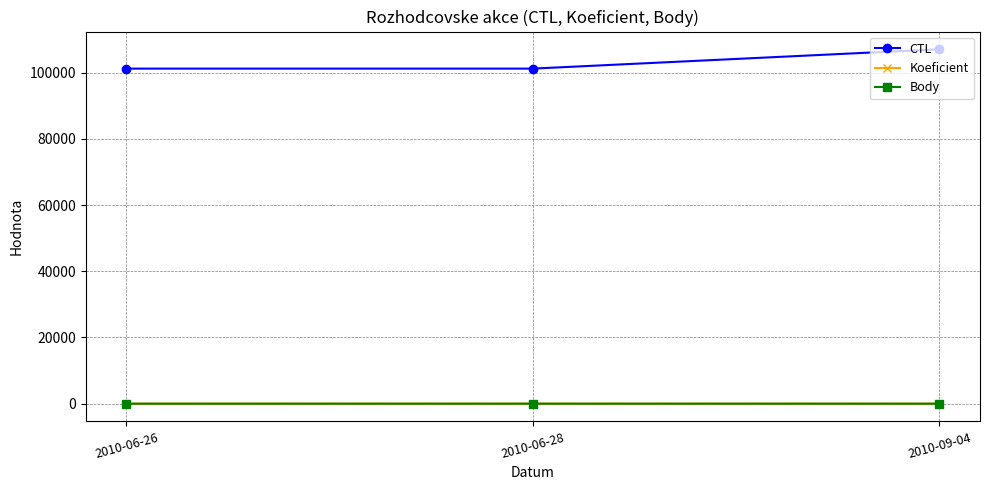

The Body series shows 4.5 at 2010-06-26. True or false?

True